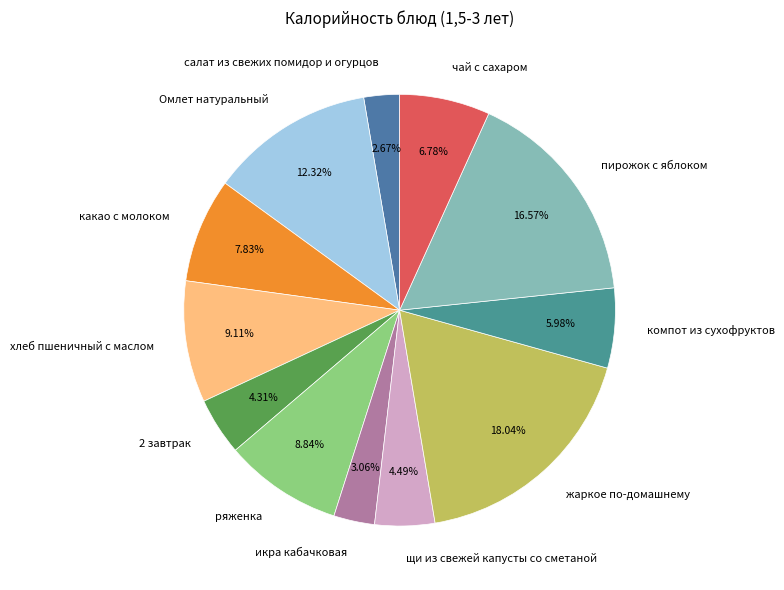

Which slice is the largest?

жаркое по-домашнему